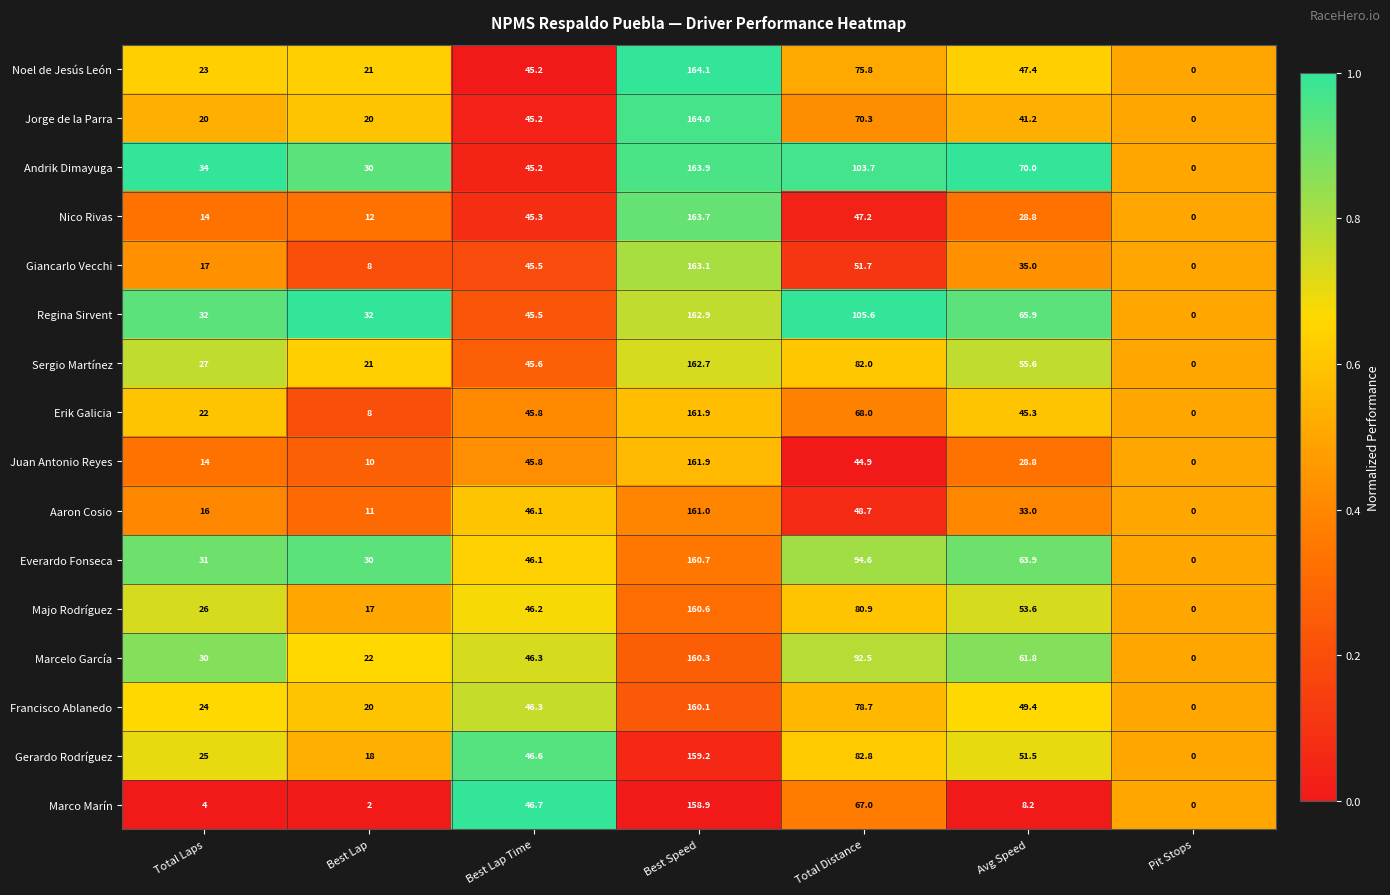

What is the greatest value displayed?

164.1